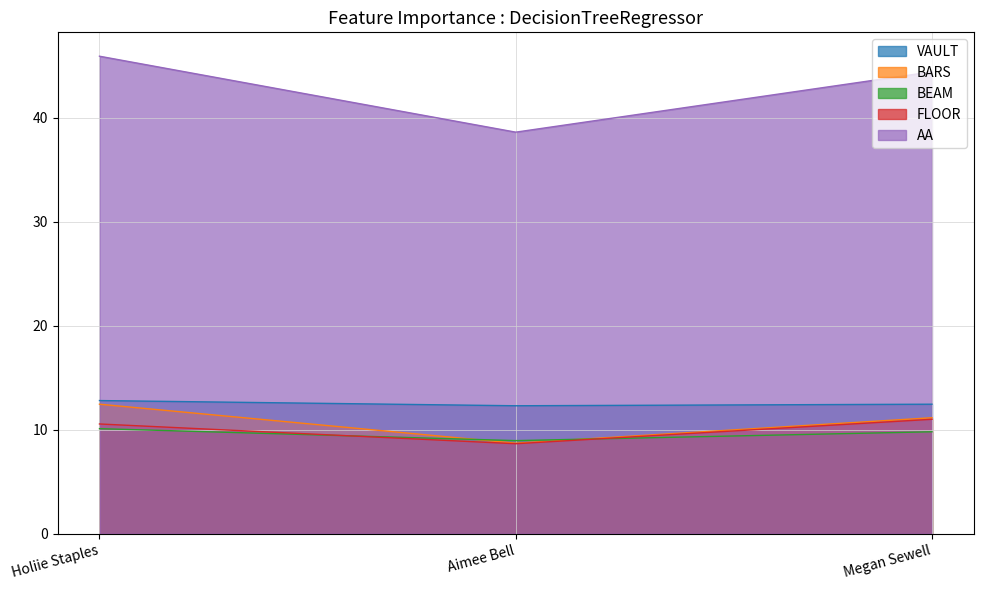

At which label does FLOOR first exceed 10?

Holiie Staples